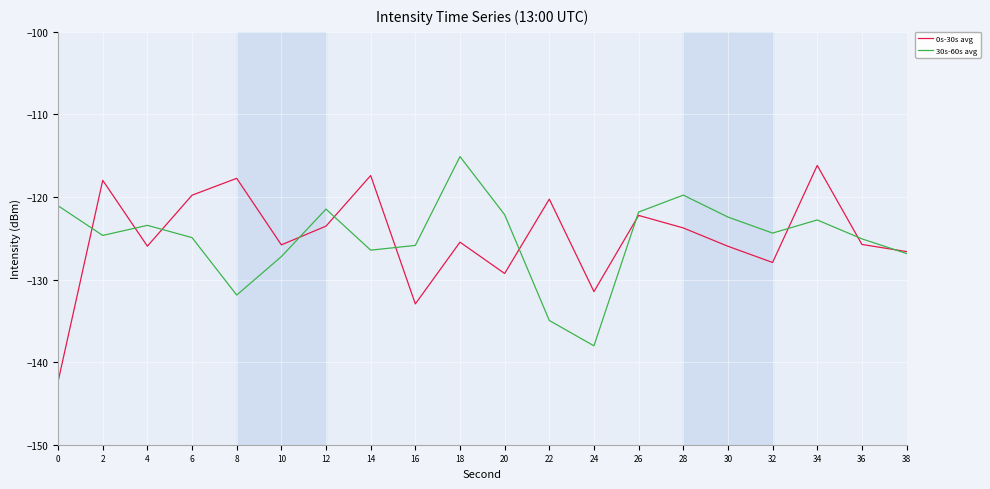

True or false: 0s-30s avg and 30s-60s avg intersect in this chart.

True